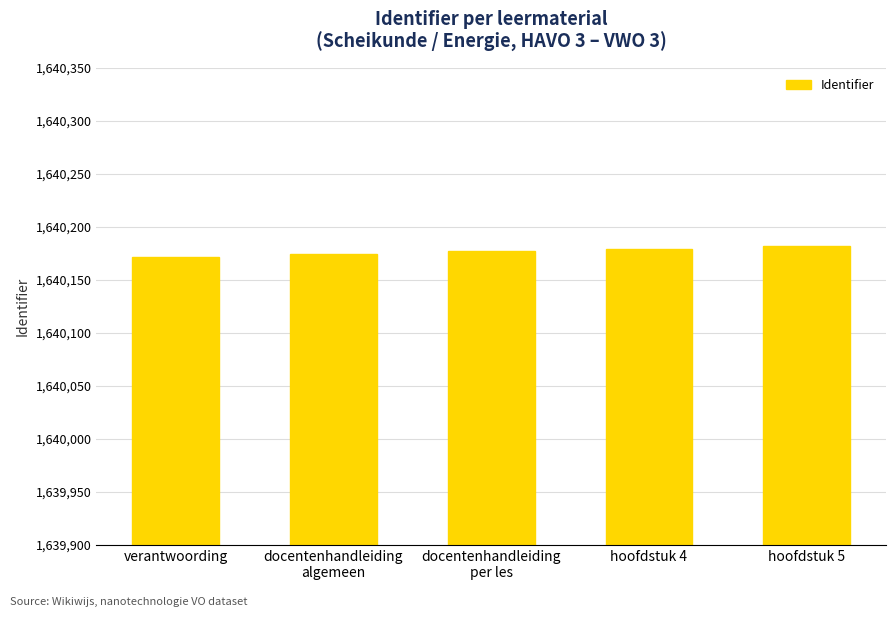

What is the label of the 2nd bar from the right?

hoofdstuk 4